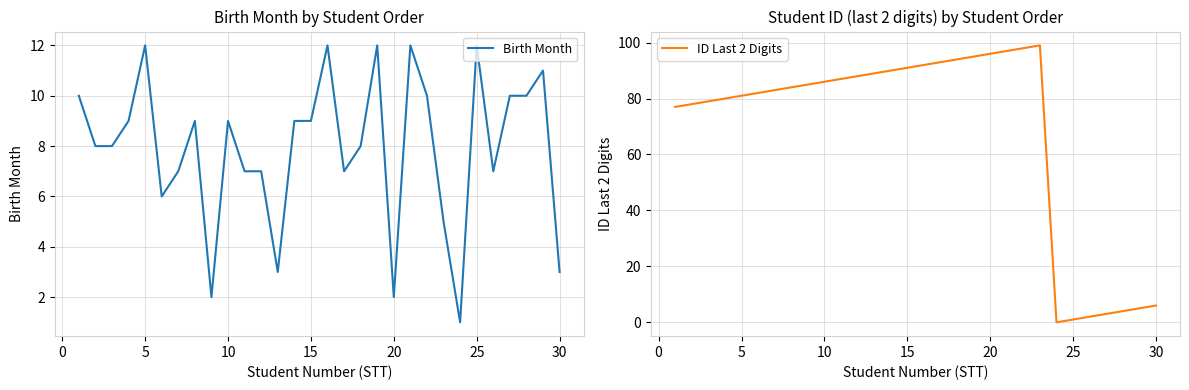

The ID Last 2 Digits series shows 44 at 10. True or false?

False